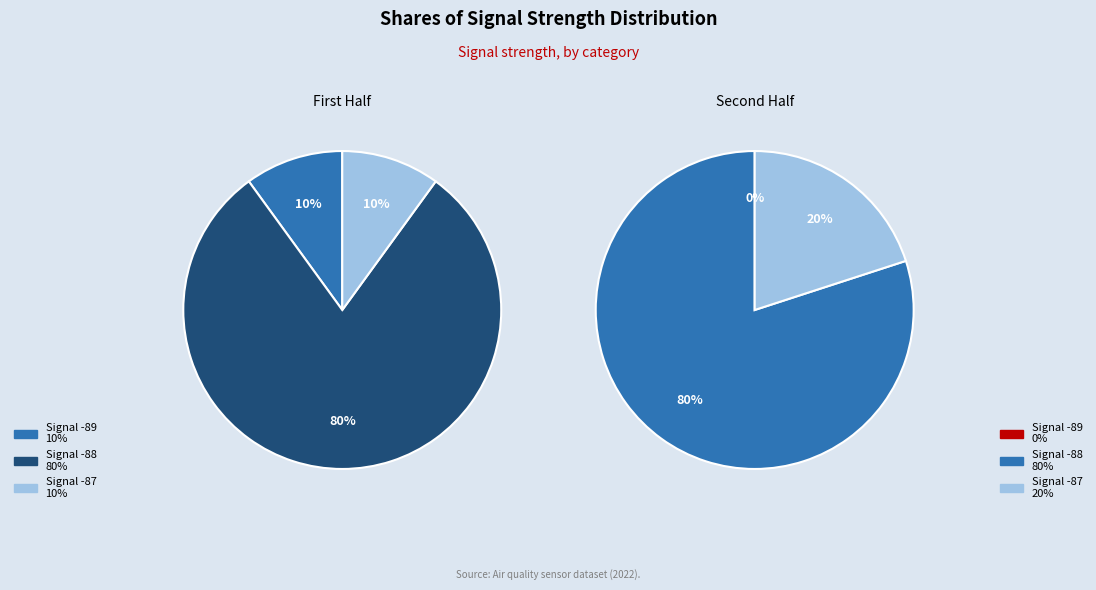

To the nearest percent, what is the combined percentage of 3 and 1?

20%